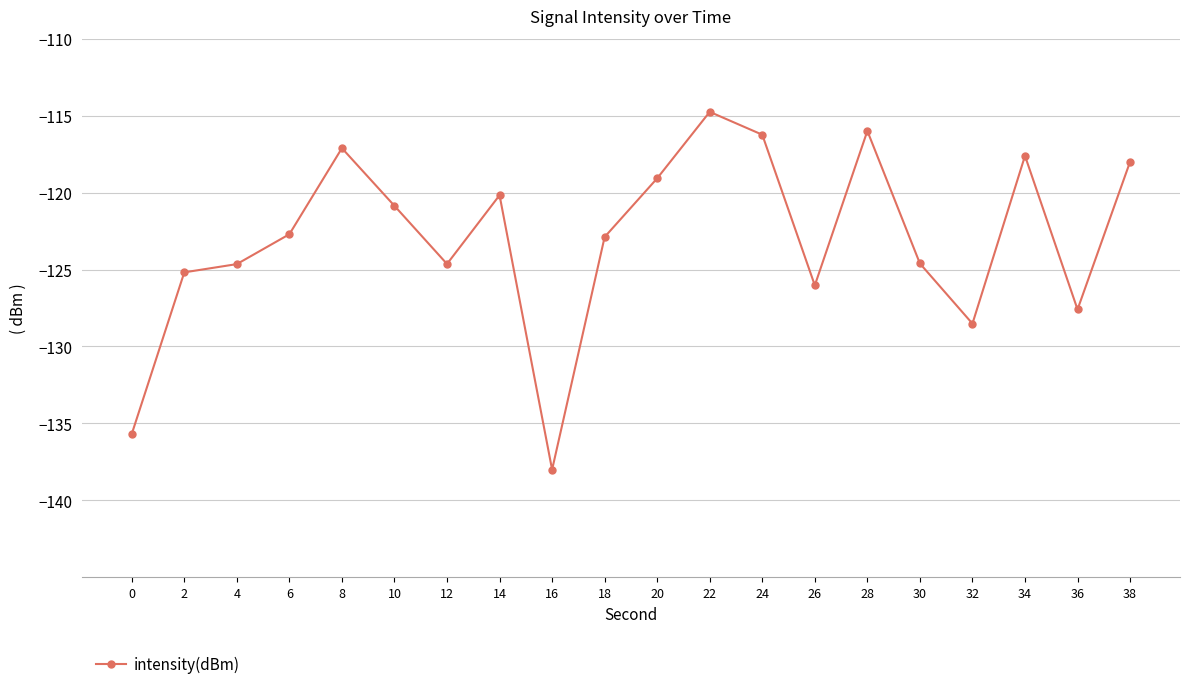

What is the change in value from 26 to 30?

+1.4